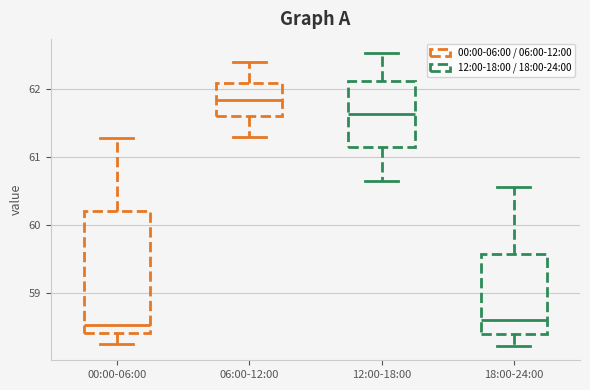

Reading left to right, read every box against the y-axis: the position of its median line, the range the box covers, and the ends of its whiskers. The values are not printed on the chart, so give them approximately, as read against the axis.

00:00-06:00: median 58.5, box 58.4 to 60.2, whiskers 58.2 to 61.3
06:00-12:00: median 61.8, box 61.6 to 62.1, whiskers 61.3 to 62.4
12:00-18:00: median 61.6, box 61.1 to 62.1, whiskers 60.7 to 62.5
18:00-24:00: median 58.6, box 58.4 to 59.6, whiskers 58.2 to 60.6